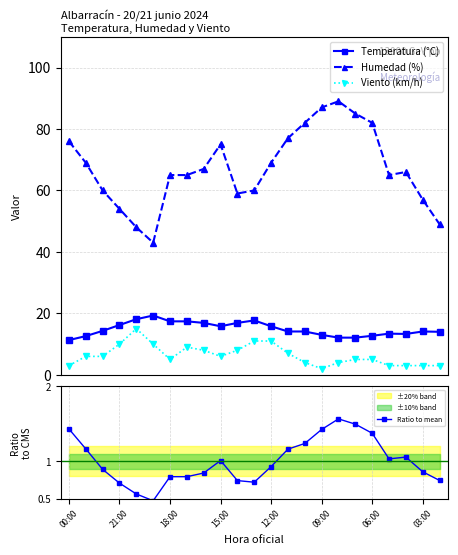

At 14, list the series in order from largest to smallest.

Humedad (%), Temperatura (°C), Viento (km/h), Ratio to mean